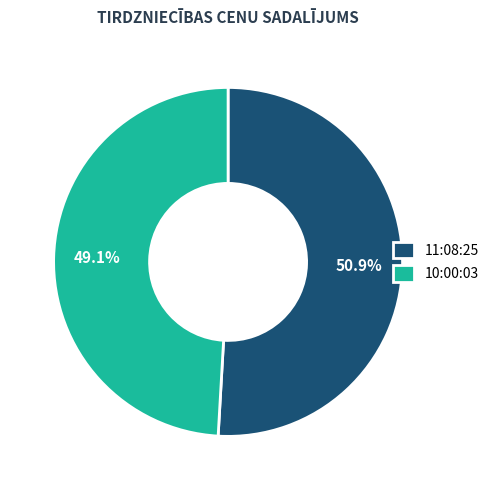

Which category has the smallest portion of the pie?

10:00:03